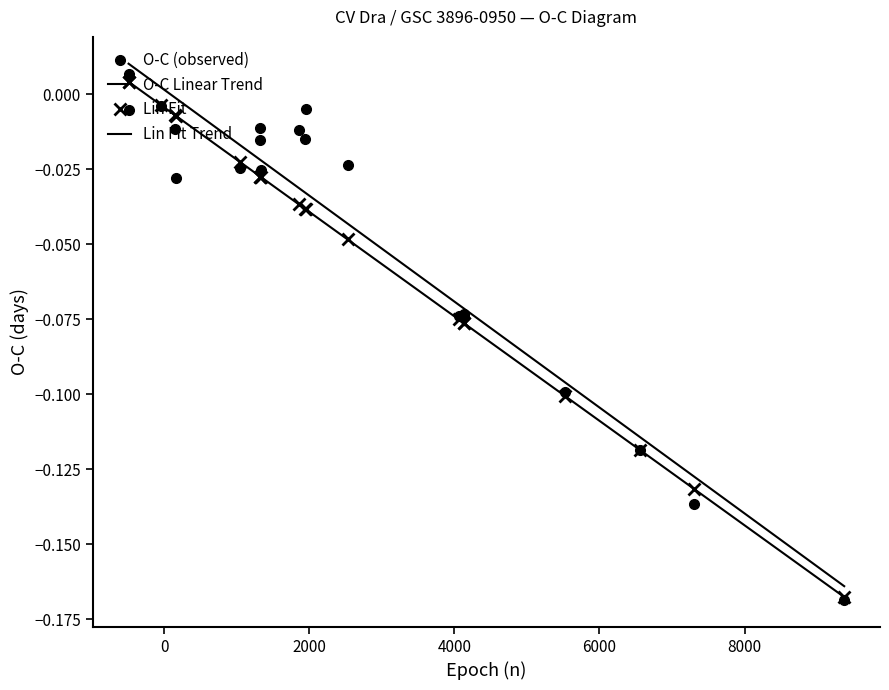

Reading left to right, extract all data points from this chart.

ToM (O-C Linear): -0.0	0.0	-0.0	-0.0	-0.0	-0.0	-0.0	-0.0	-0.0	-0.0	-0.0	-0.0	-0.0	-0.1	-0.1	-0.1	-0.1	-0.1	-0.1	-0.2
Lin Fit: 0.0	0.0	-0.0	-0.0	-0.0	-0.0	-0.0	-0.0	-0.0	-0.0	-0.0	-0.0	-0.0	-0.1	-0.1	-0.1	-0.1	-0.1	-0.1	-0.2